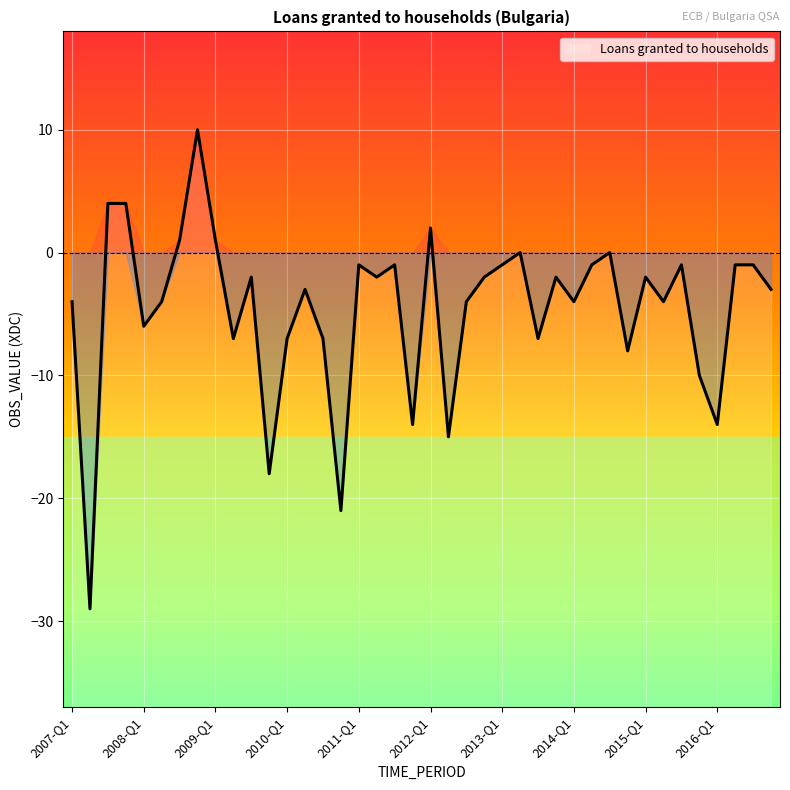

What is the sum of the values at 2009-Q2 and 2013-Q4?

-9